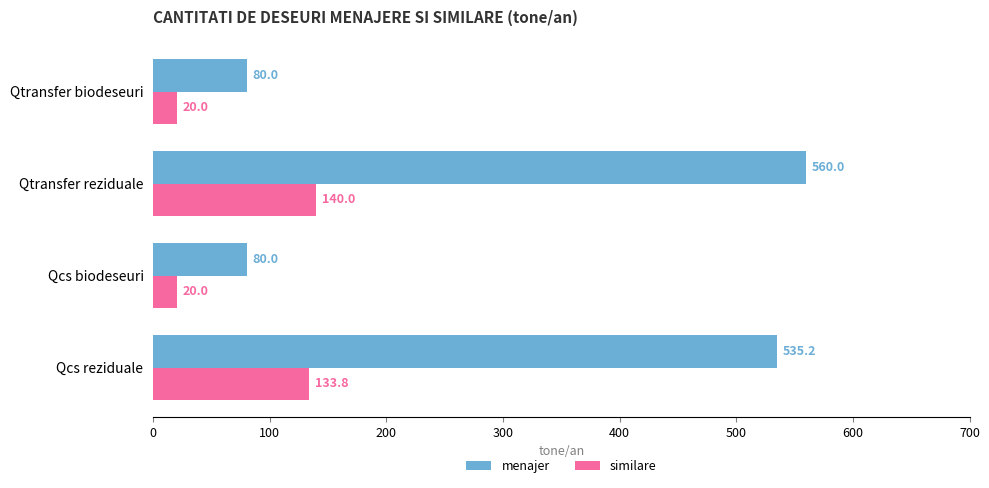

What is the spread (max minus min) of values at Qtransfer biodeseuri?

60.0